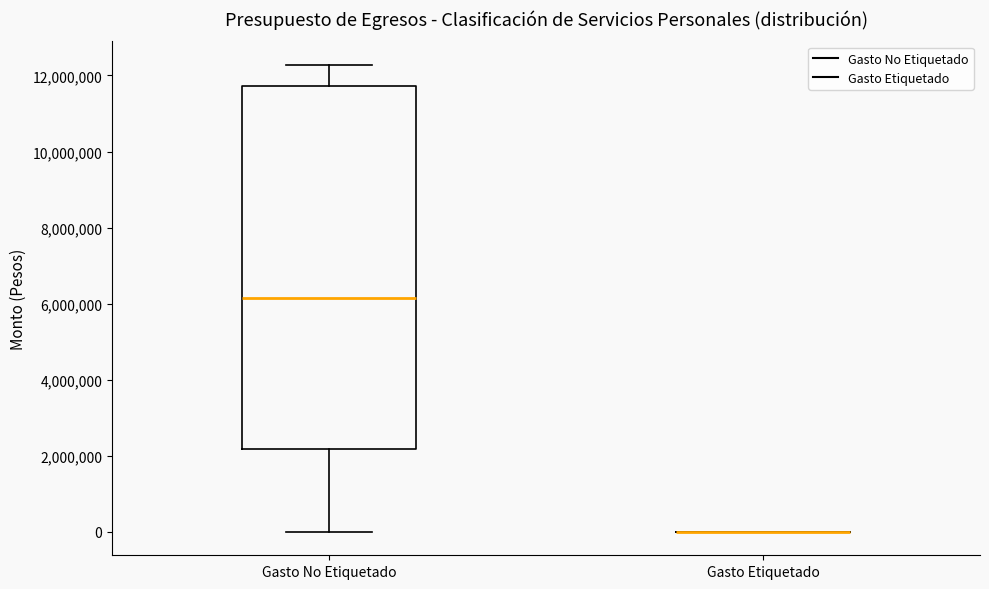

Reading left to right, transcribe this box plot: for each box, give where its median line is, the range the box spans, and where its two whiskers end, as read against the y-axis. The values are not printed on the chart, so give them approximately, as read against the axis.

Gasto No Etiquetado: median 6200000, box 2200000 to 11800000, whiskers 0 to 12200000
Gasto Etiquetado: box collapsed to a line at 0, whiskers 0 to 0